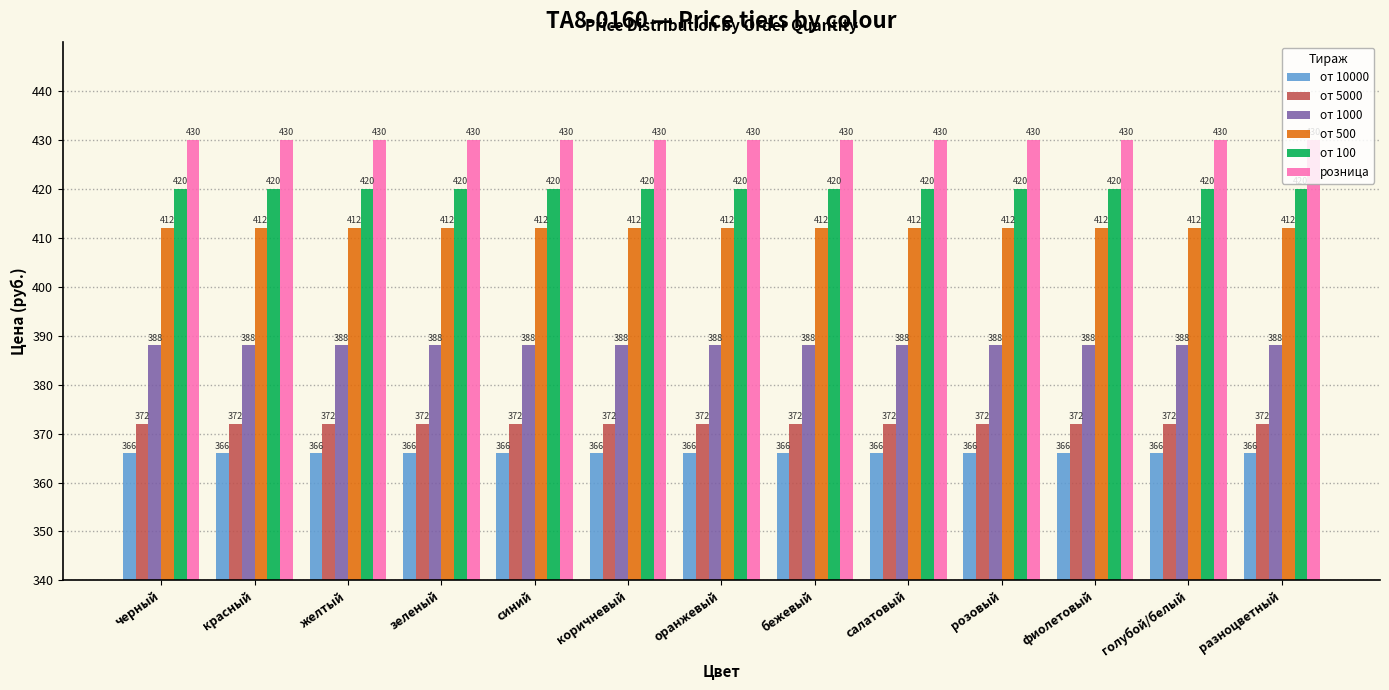

What is the total value across all series at разноцветный?

2388